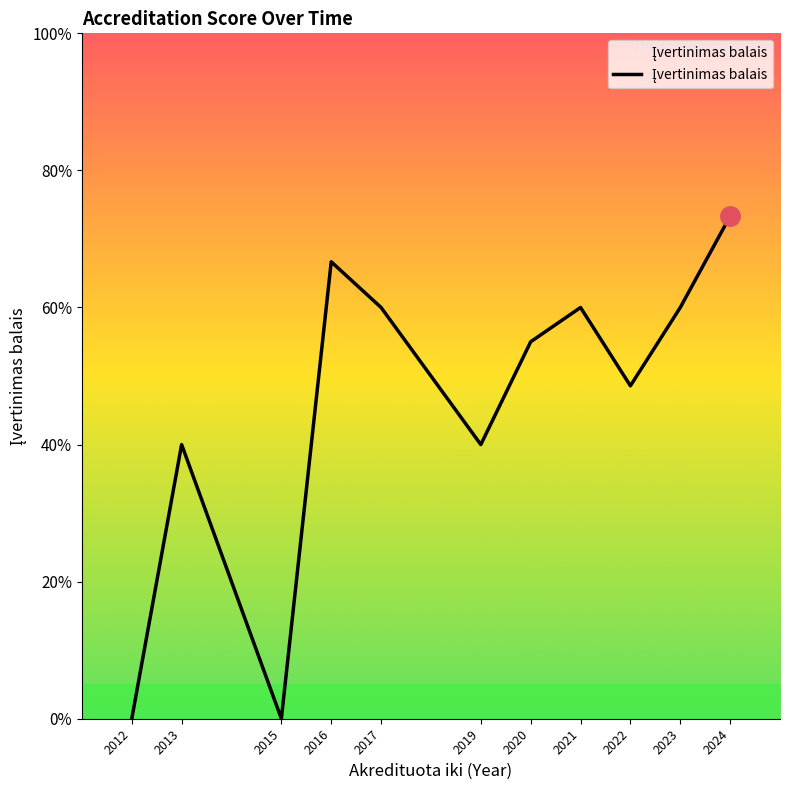

Does the chart have visible grid lines?

No